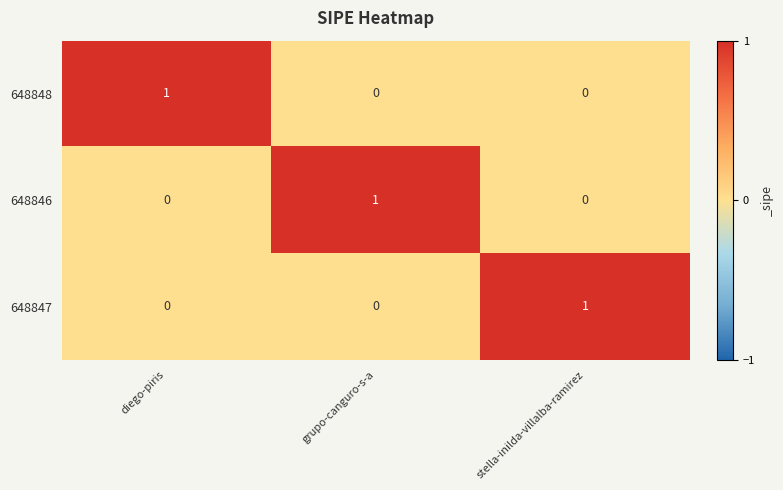

Is it true that 648847 equals 0 at diego-piris?

True